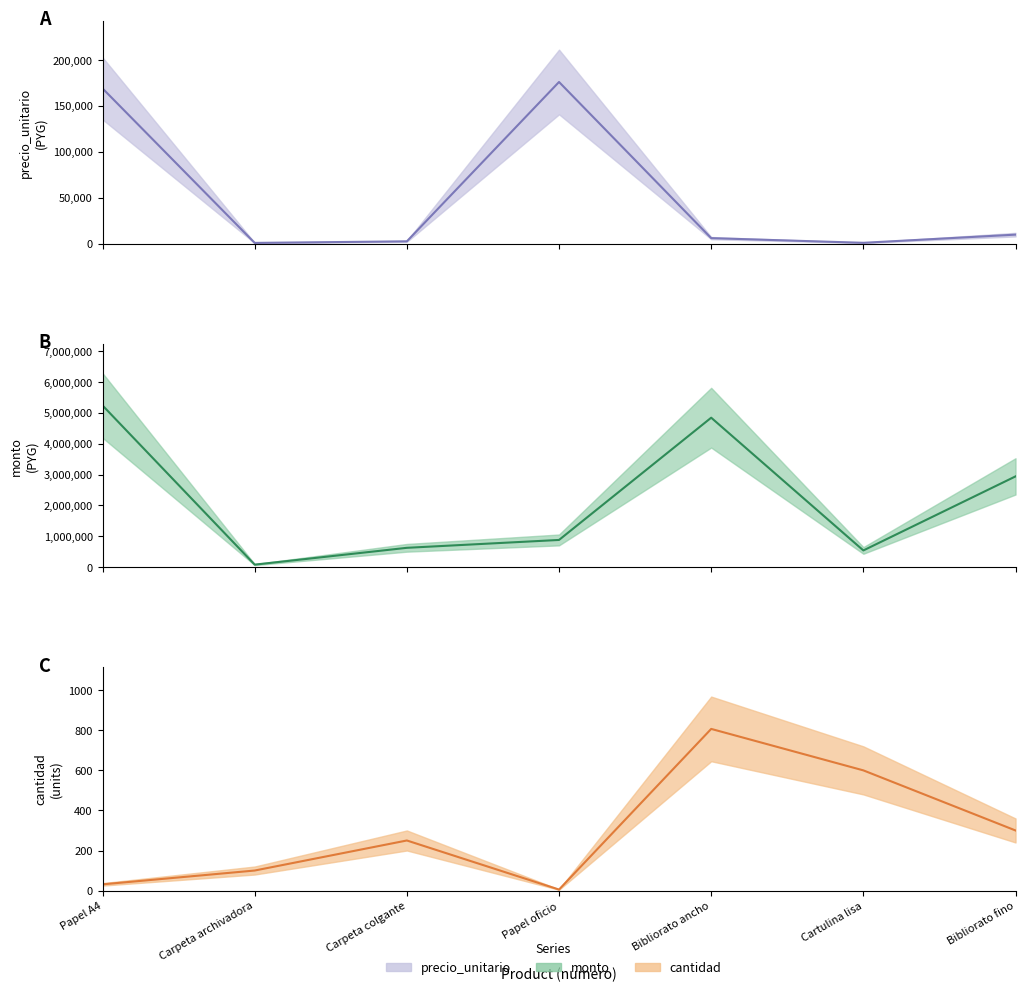

How many lines are shown in the chart?

3